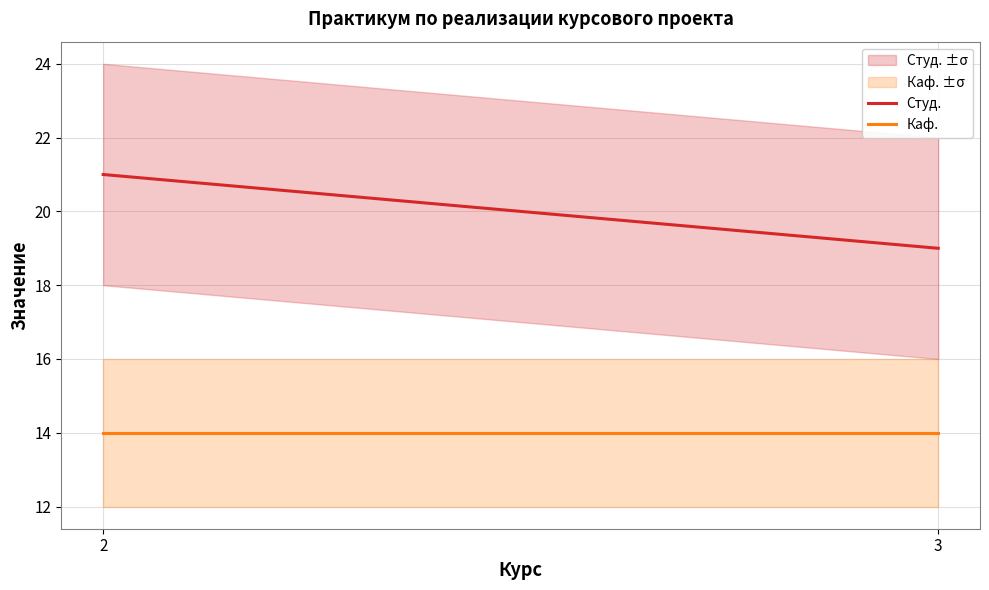

The Студ. series shows 19 at 3. True or false?

True